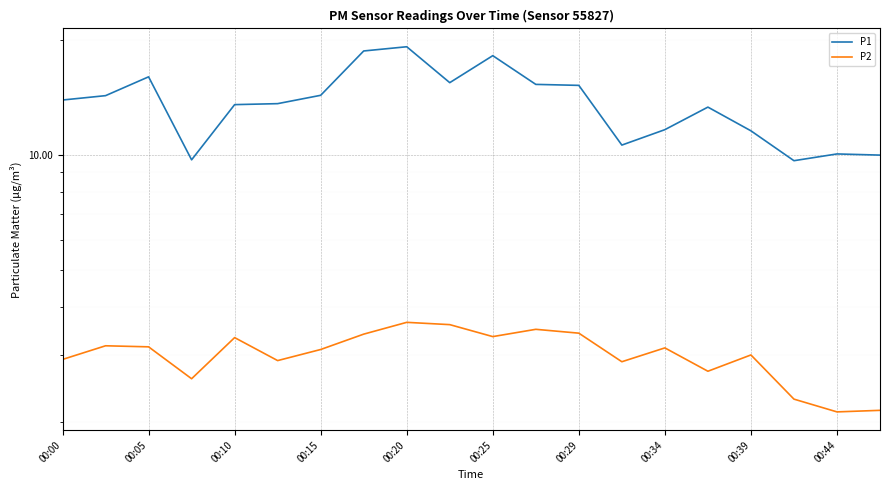

Between 00:00 and 00:44, which series saw the biggest shift?

P1